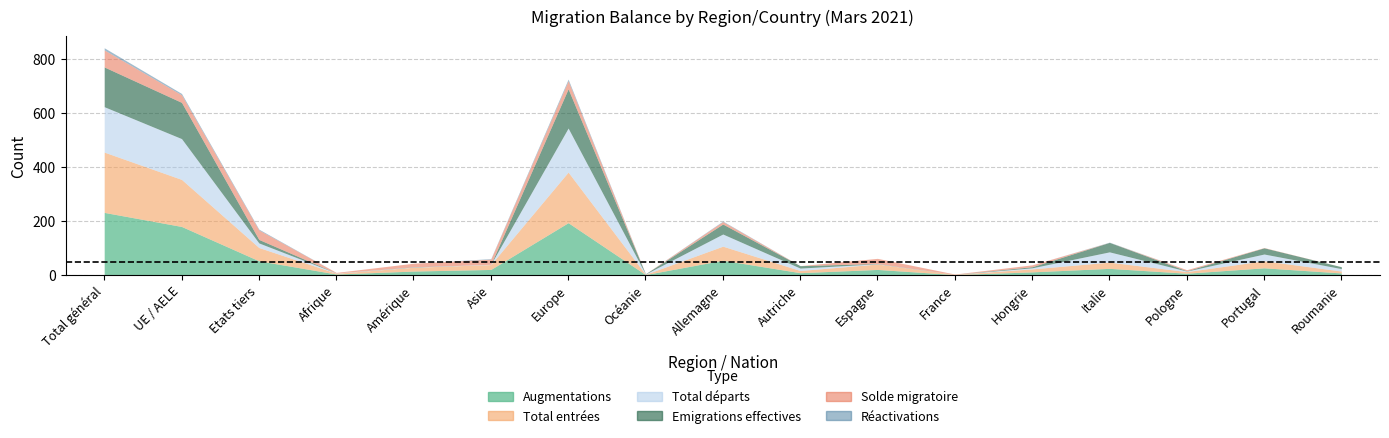

What position from the left is France?

12